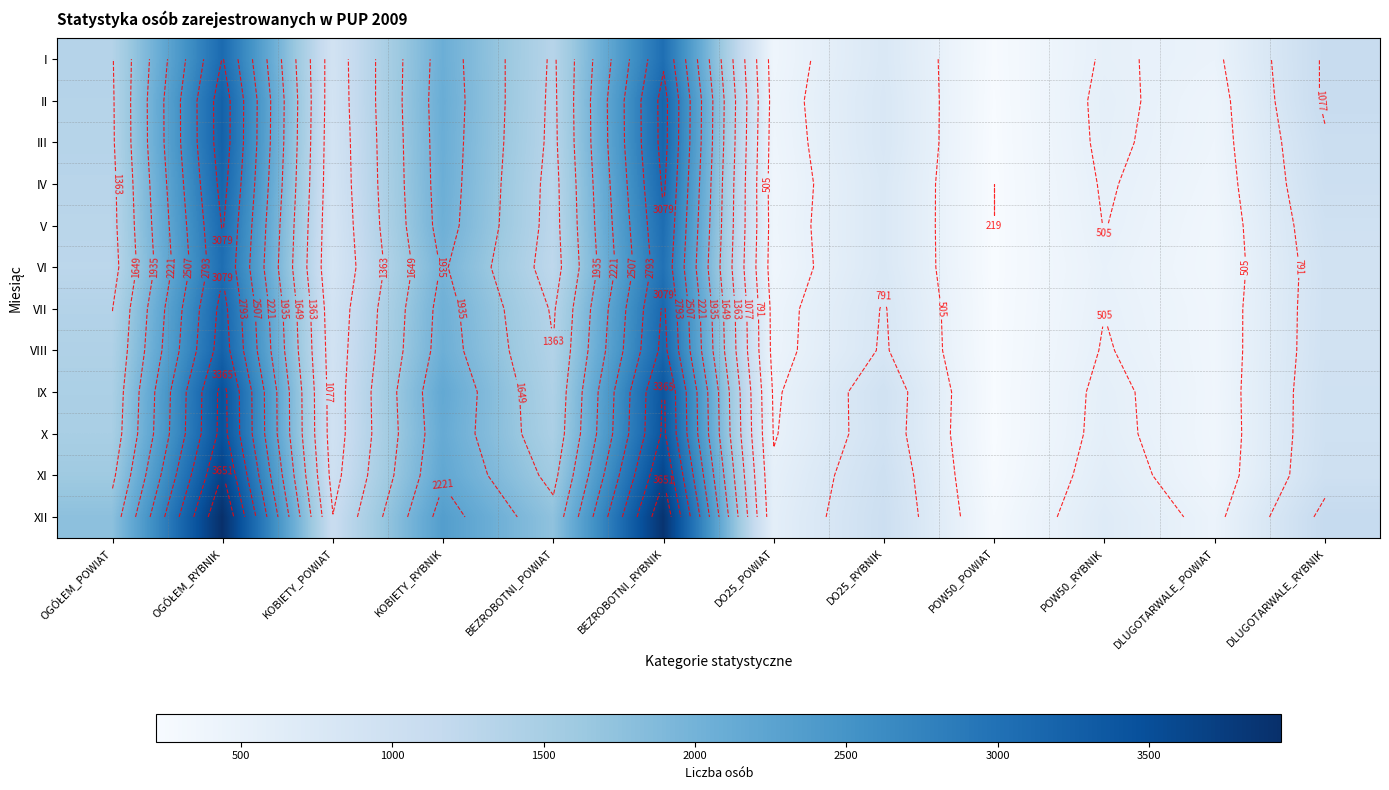

Rank the categories by I value from lowest to highest.

POW50_POWIAT, DO25_POWIAT, DLUGOTARWALE_POWIAT, POW50_RYBNIK, DO25_RYBNIK, KOBIETY_POWIAT, DLUGOTARWALE_RYBNIK, BEZROBOTNI_POWIAT, OGÓŁEM_POWIAT, KOBIETY_RYBNIK, BEZROBOTNI_RYBNIK, OGÓŁEM_RYBNIK